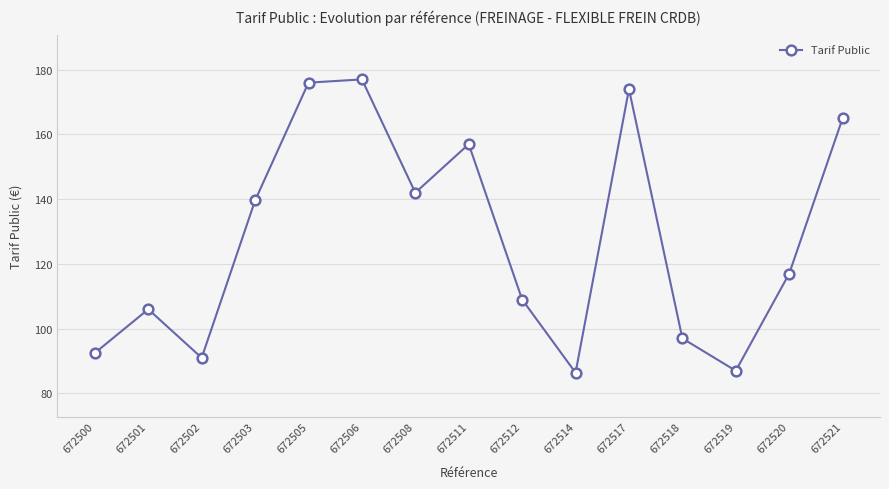

How many points are higher than both their immediate neighbors (excluding endpoints)?

4